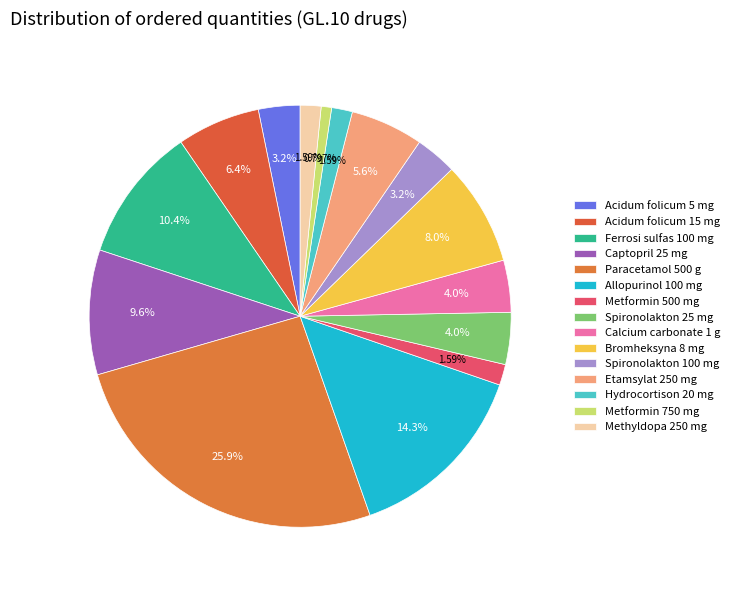

Do Calcium carbonate 1 g and Metformin 750 mg together represent more than half of the pie?

No